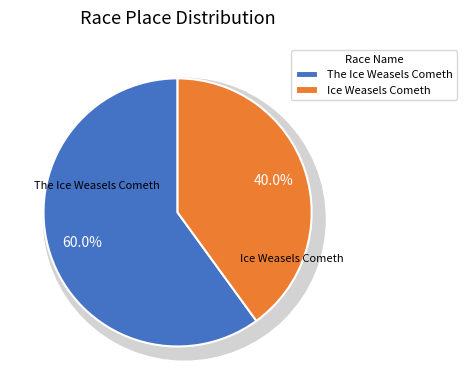

Combined, do The Ice Weasels Cometh and Ice Weasels Cometh account for over 50%?

Yes